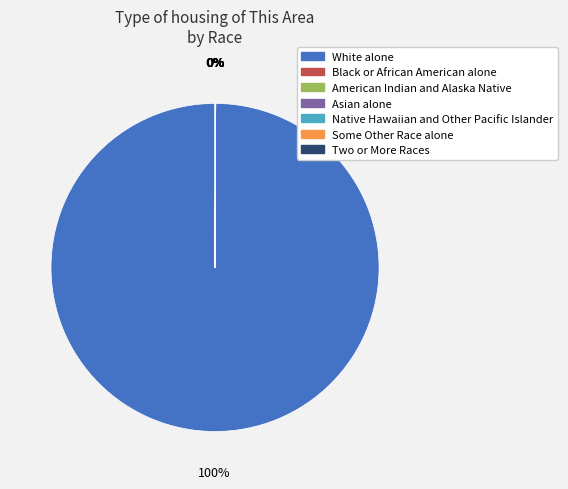

Is it true that White alone is 100% of the pie?

True